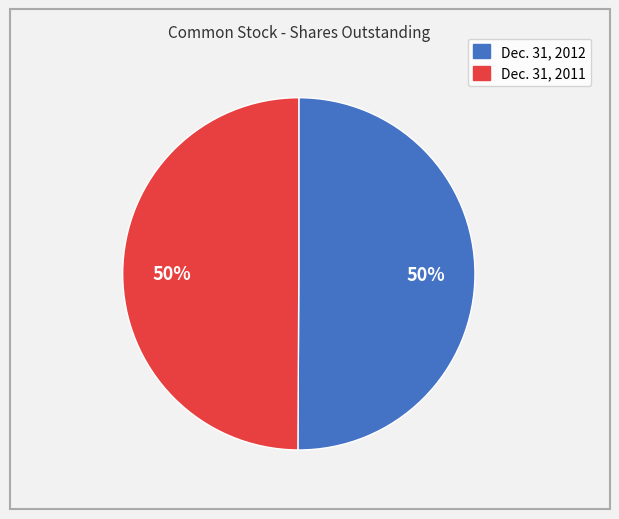

Approximately how many times larger is the value at Dec. 31, 2011 compared to Dec. 31, 2012?

1.0